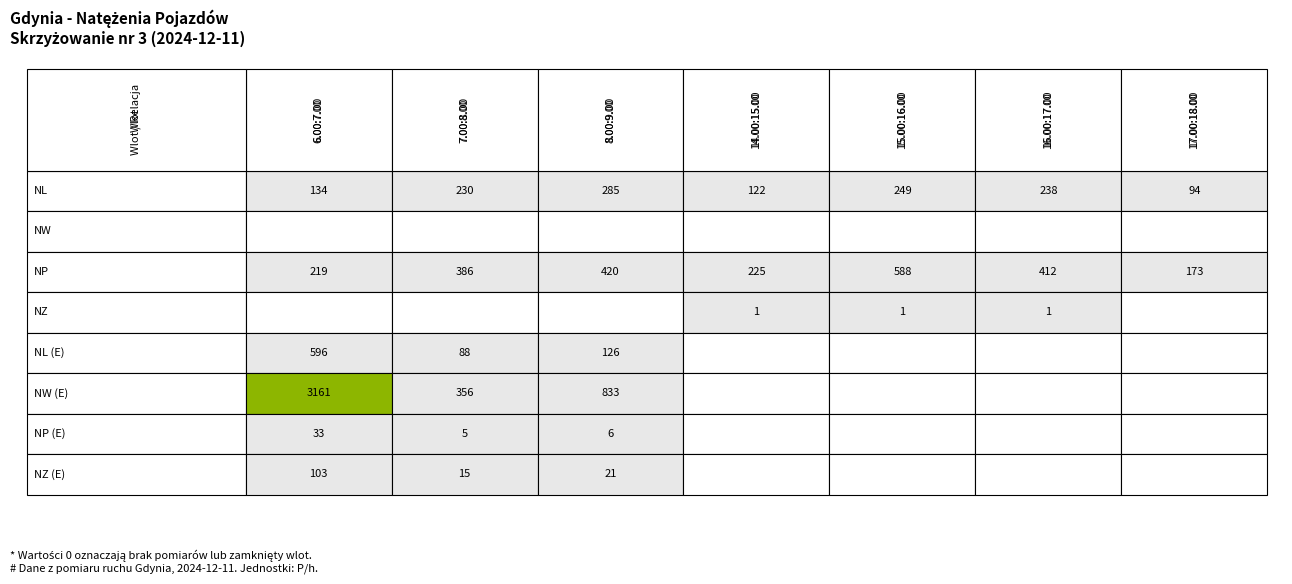

Count the number of data series in this chart.

8